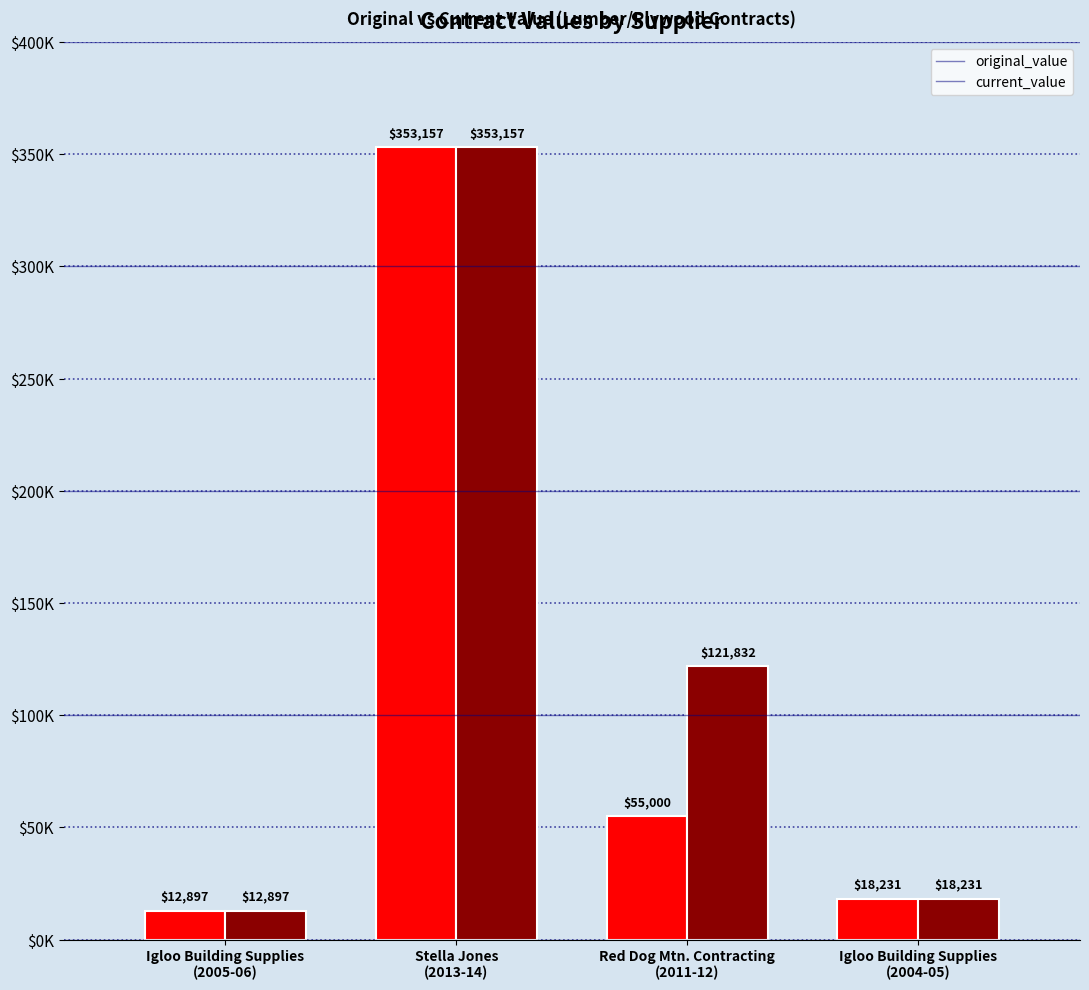

What are all the series names shown in the legend?

original_value, current_value